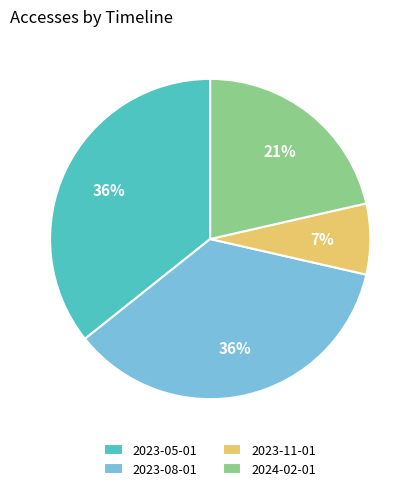

Approximately how many times larger is the value at 2023-05-01 compared to 2024-02-01?

1.7